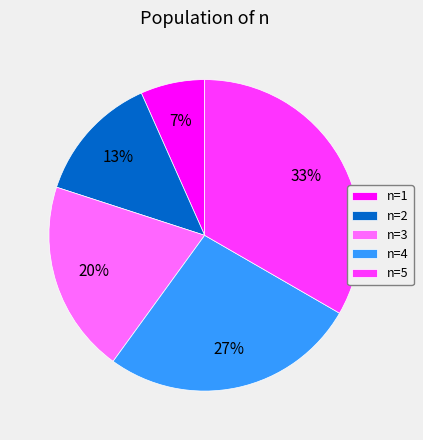

Rank the categories by value from lowest to highest.

n=1, n=2, n=3, n=4, n=5